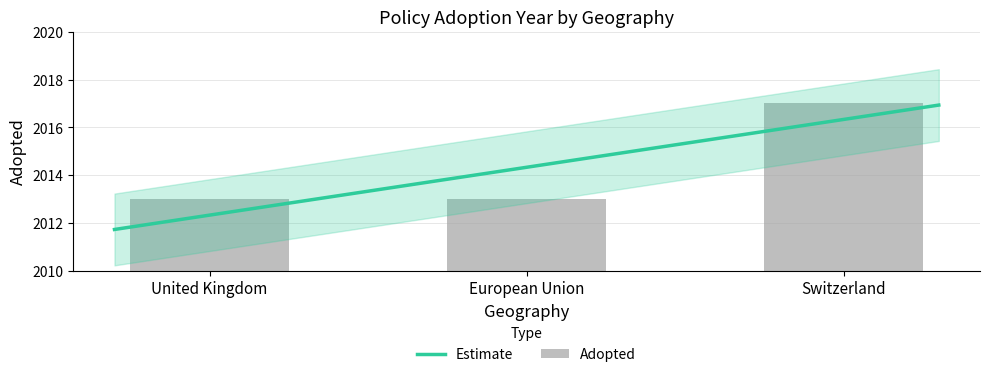

List the labels in order of value, largest first.

Switzerland, United Kingdom, European Union